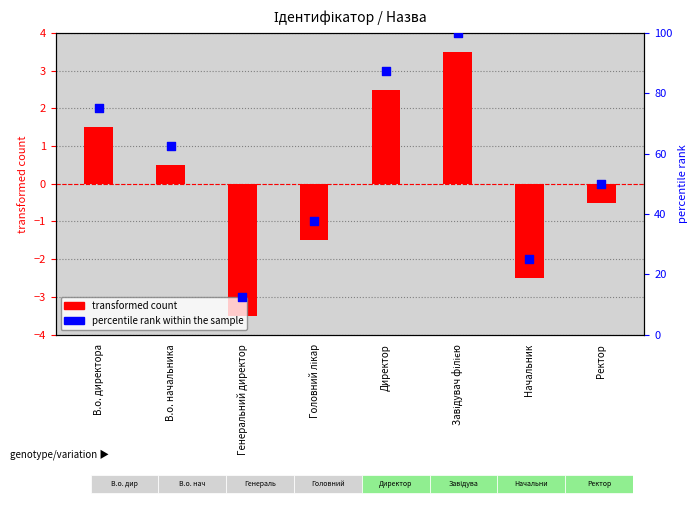

At how many categories does at least one series exceed 38?

5